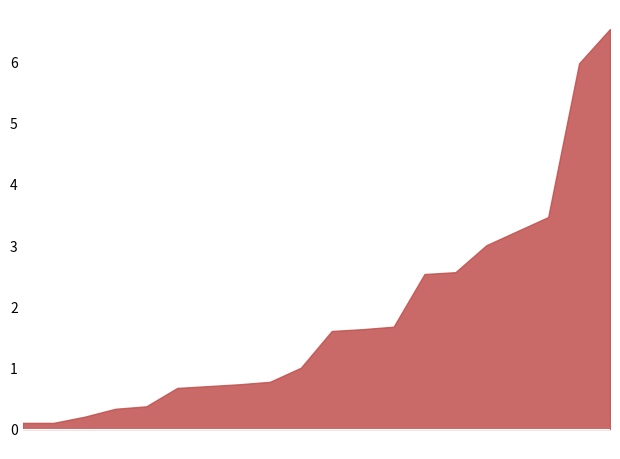

Which category has the highest value across all series?

00:39